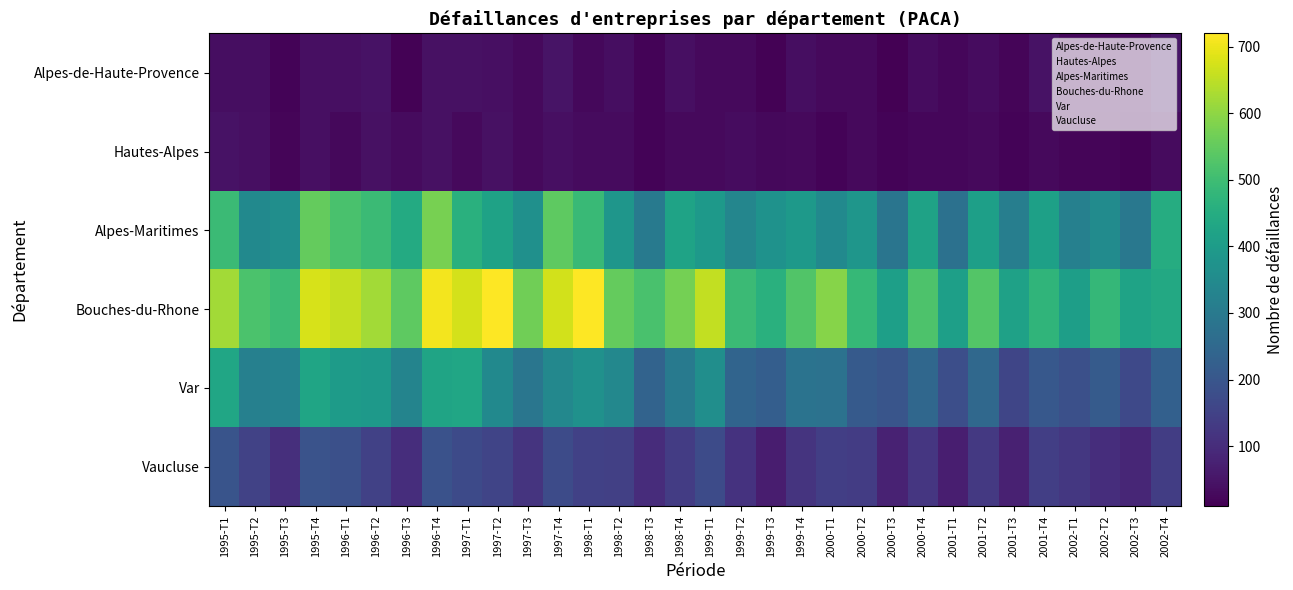

At which category is the sum across all series the highest?

1996-T4